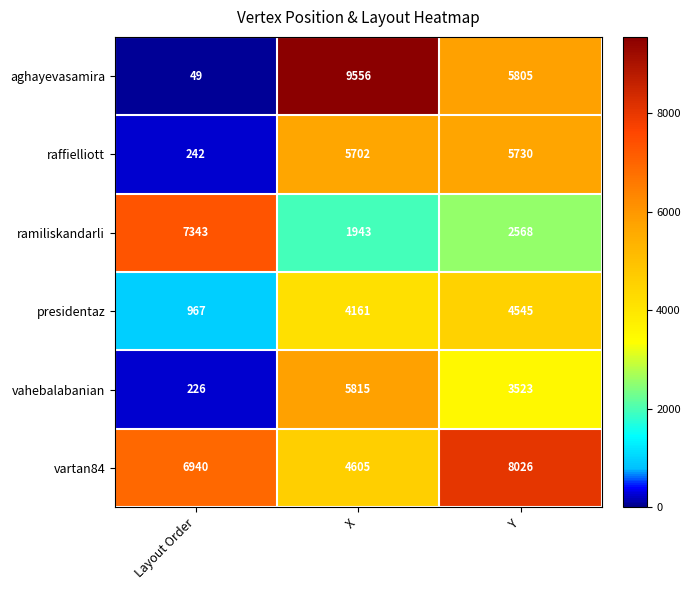

The value of ramiliskandarli at Y is 1116. True or false?

False